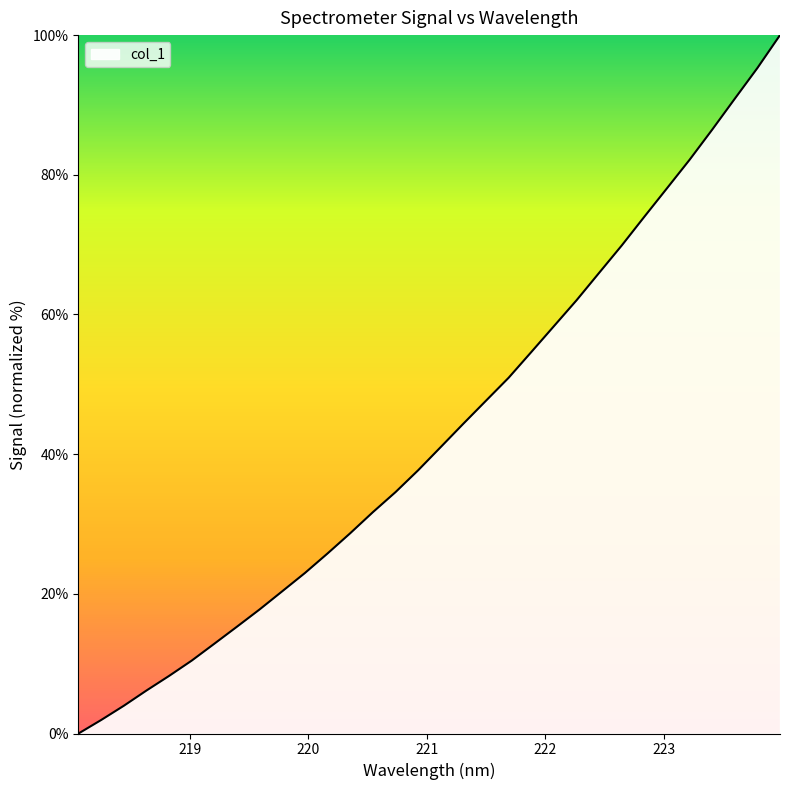

What is the maximum value shown in the chart?

100.0